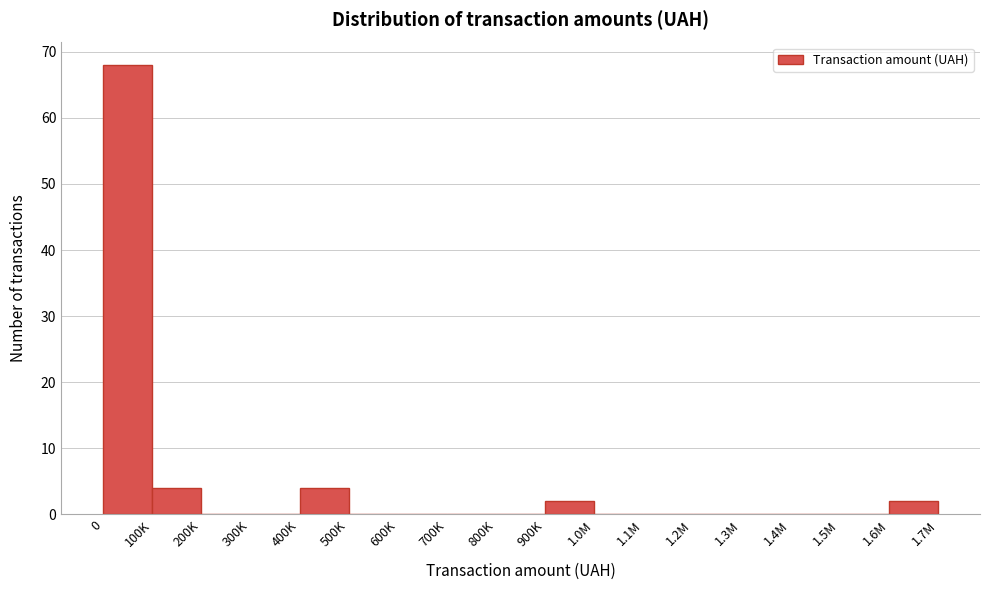

Reading left to right, list all the values displayed in this chart.

0=68	100K=4	200K=0	300K=0	400K=4	500K=0	600K=0	700K=0	800K=0	900K=2	1.0M=0	1.1M=0	1.2M=0	1.3M=0	1.4M=0	1.5M=0	1.6M=2